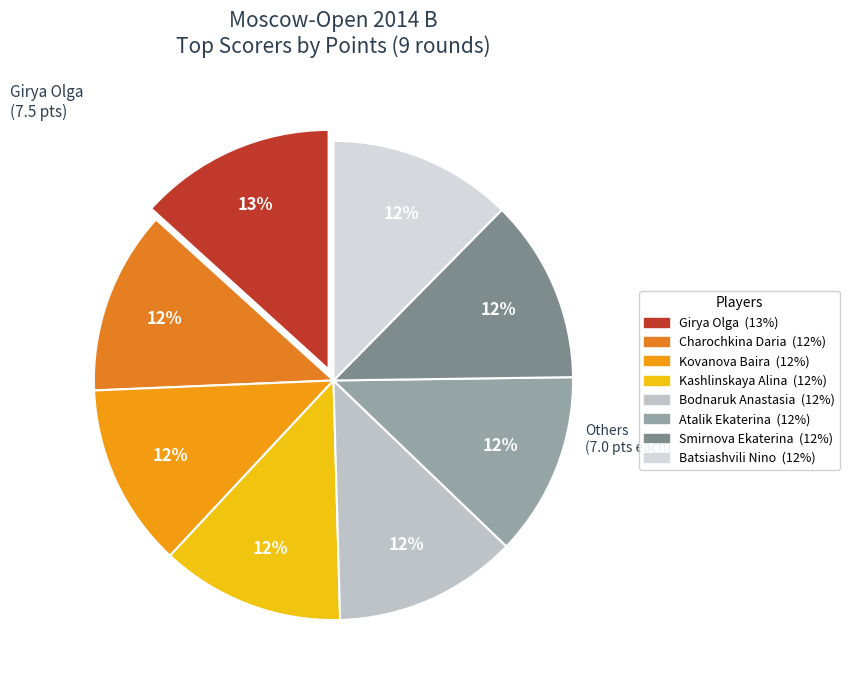

To the nearest percent, what is the average slice percentage?

12%